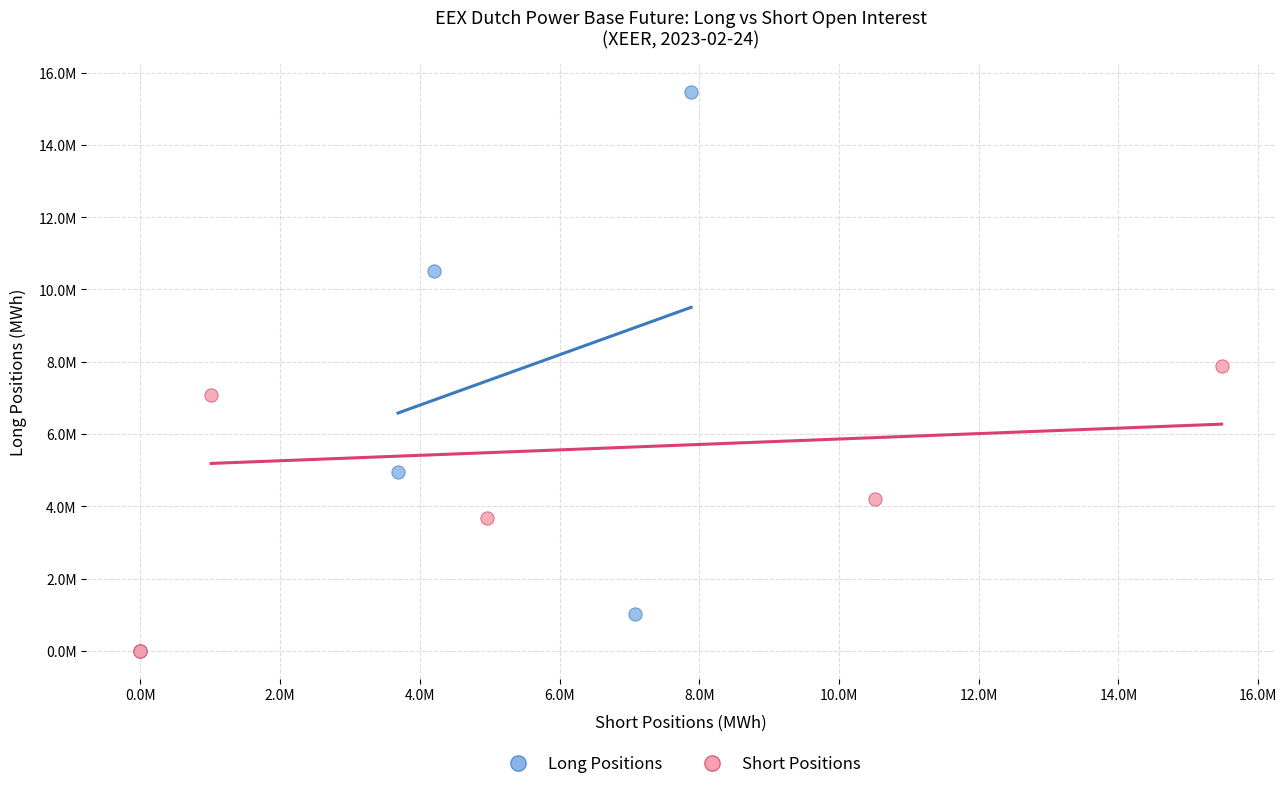

Which series reaches the maximum Y coordinate?

Long Positions